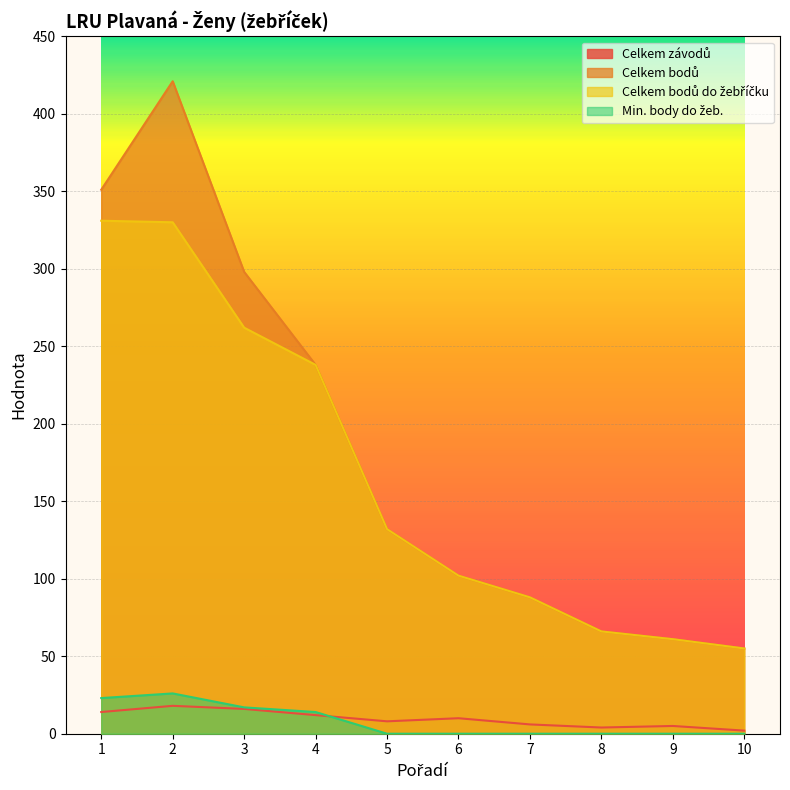

What is the lowest value of the Celkem bodů do žebříčku series?

55